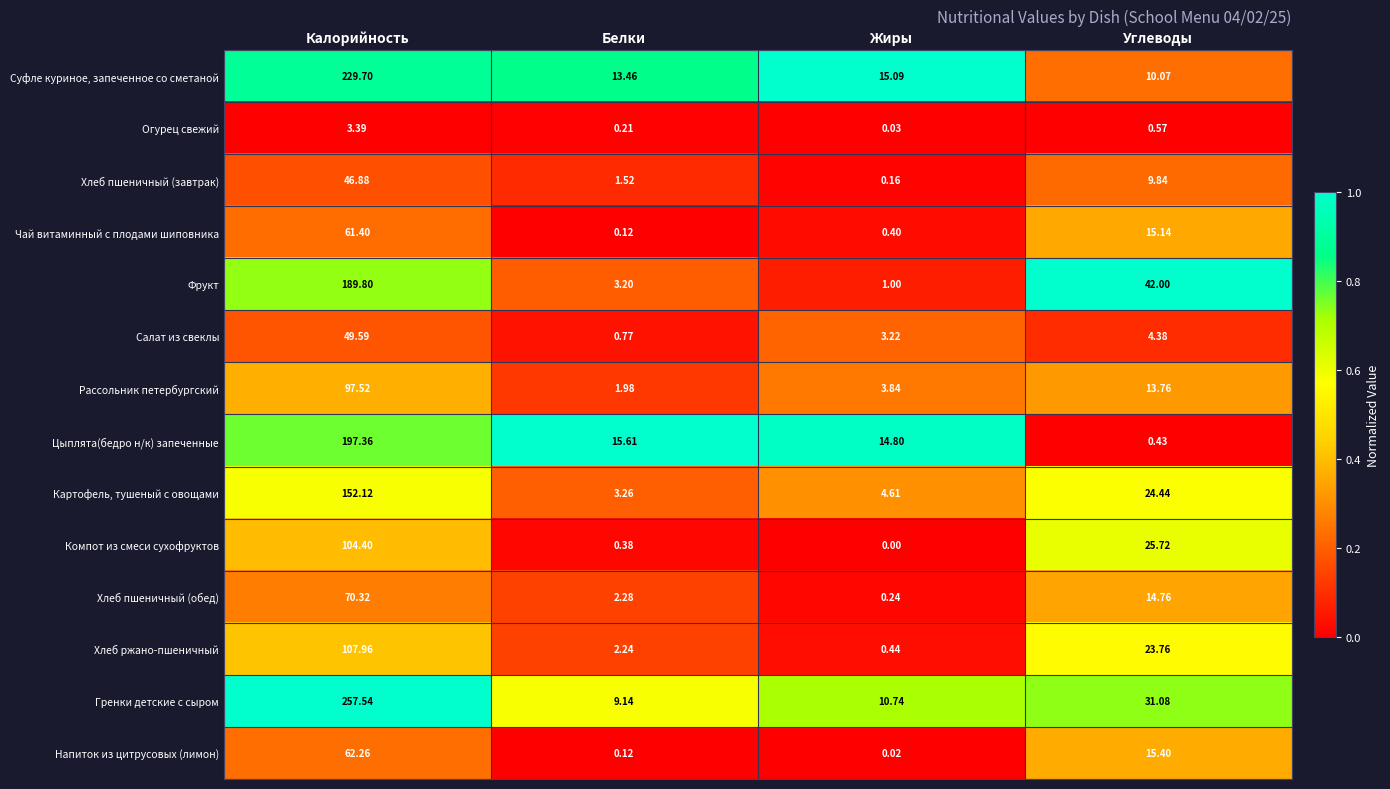

Which category has the lowest value across all series?

Жиры